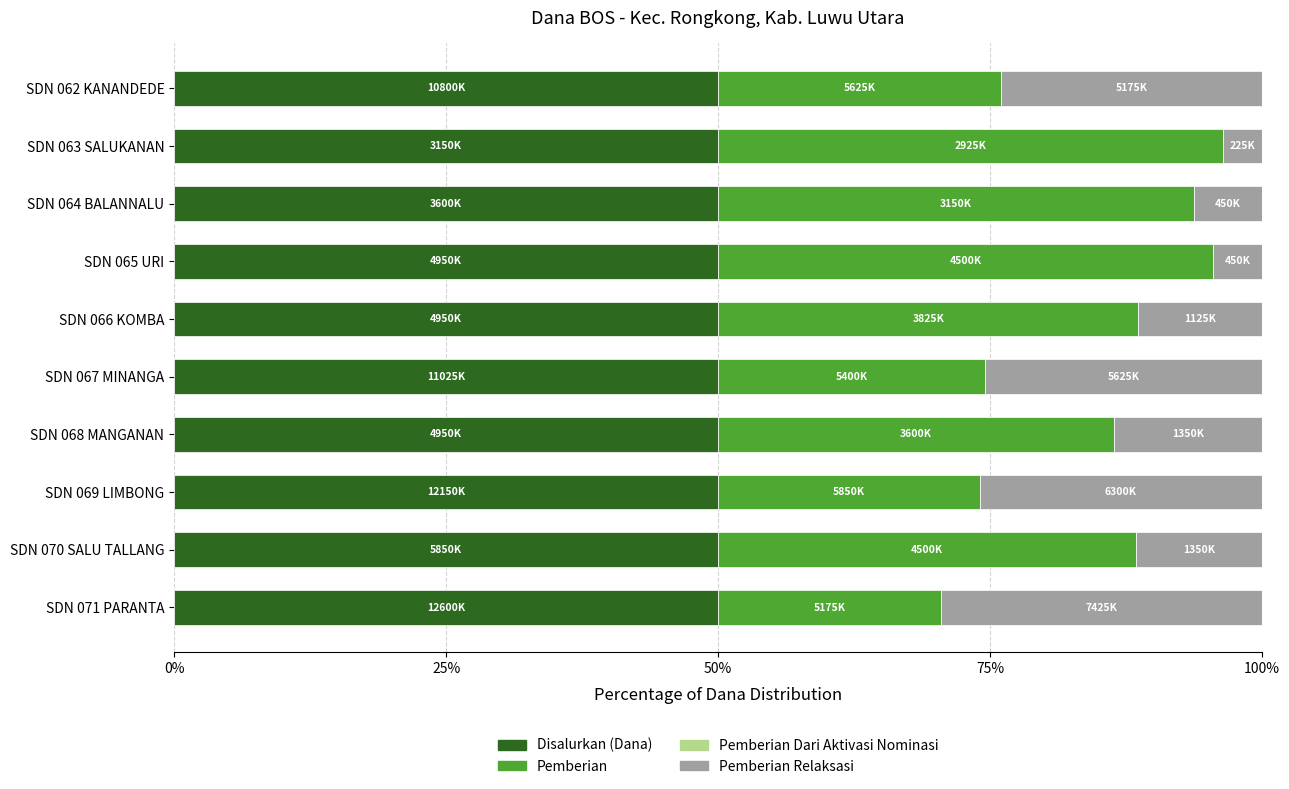

What is the average value of the Disalurkan (Dana) series?

50.0